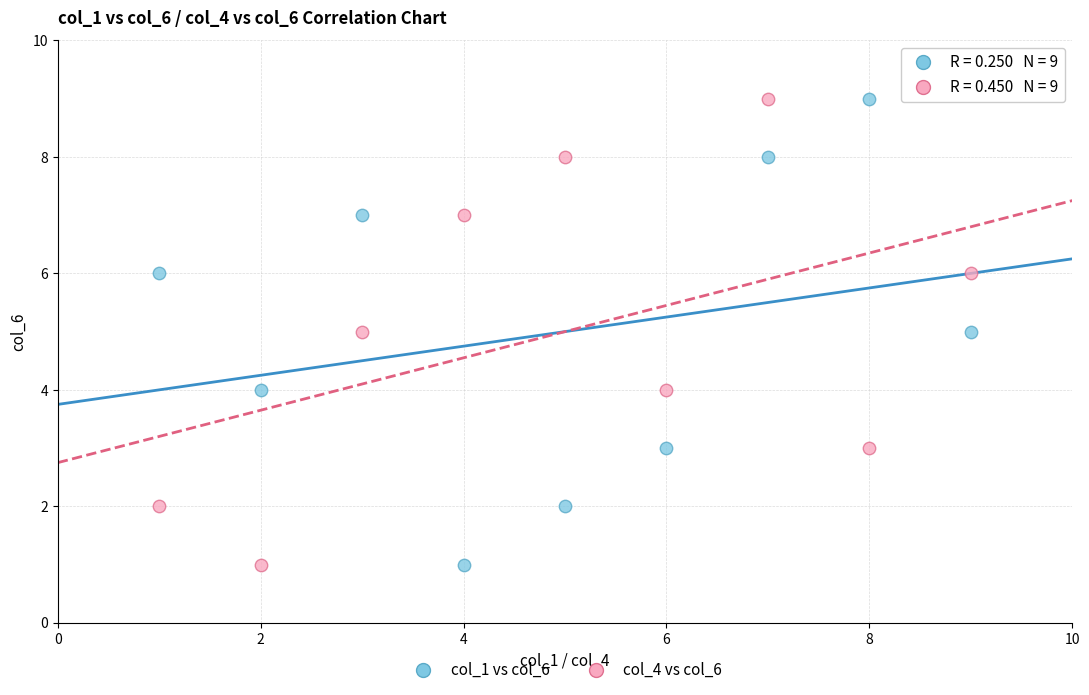

What are all the series names shown in the legend?

col_1 vs col_6, col_4 vs col_6